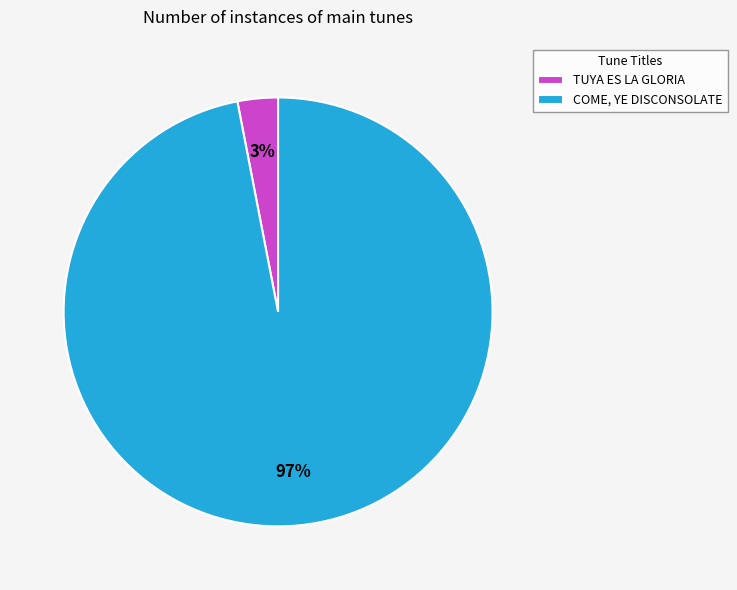

True or false: COME, YE DISCONSOLATE accounts for 97% of the total.

True